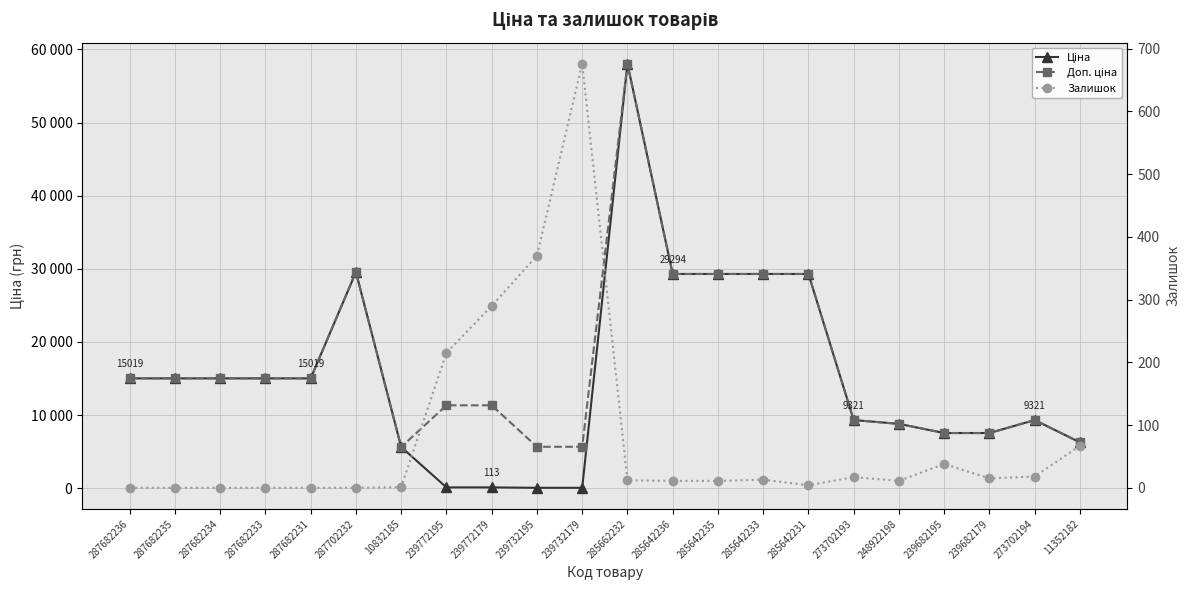

What value does the Залишок series have at 239732195?

370.0